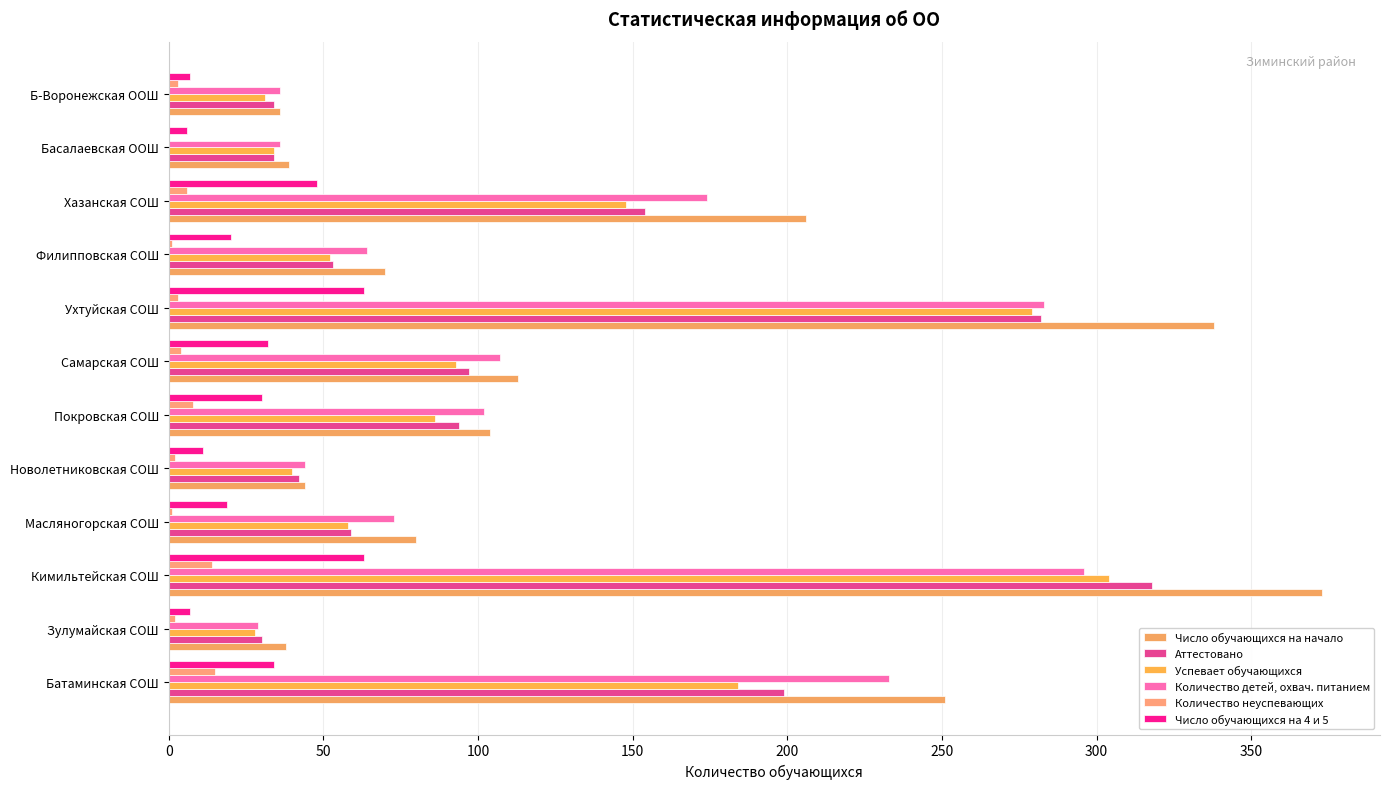

What is the minimum value for Успевает обучающихся?

28